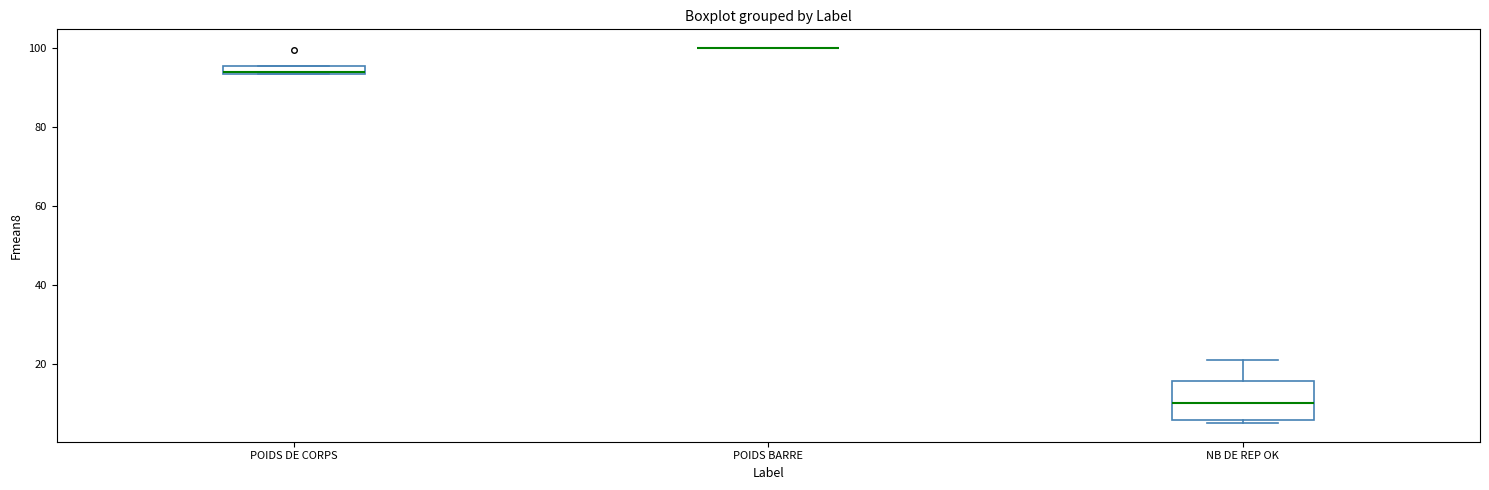

Which box is the tallest, from its lower edge to its upper edge?

NB DE REP OK